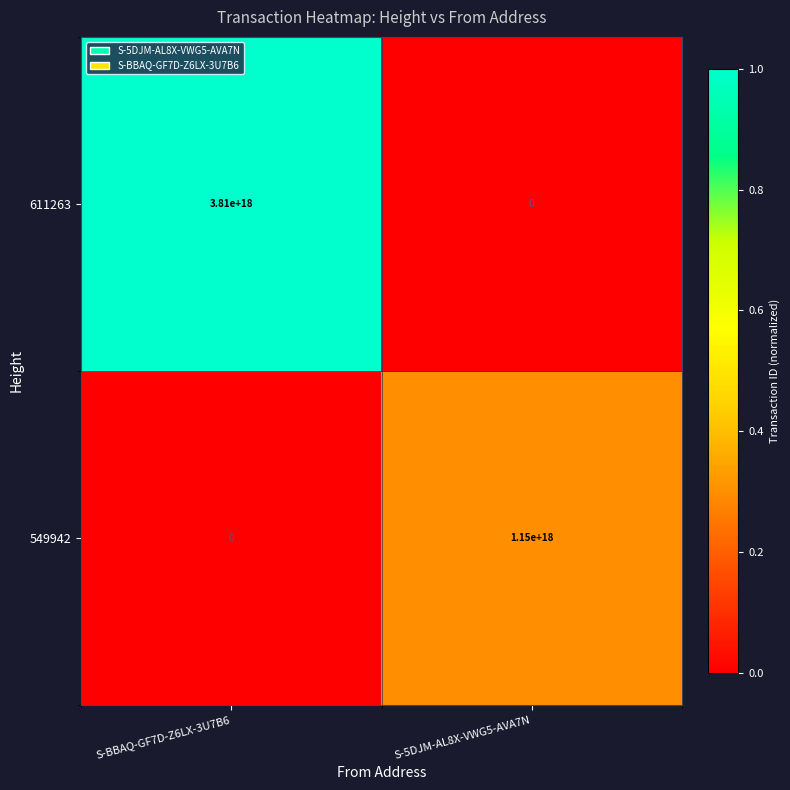

At which category is the sum across all series the highest?

S-BBAQ-GF7D-Z6LX-3U7B6